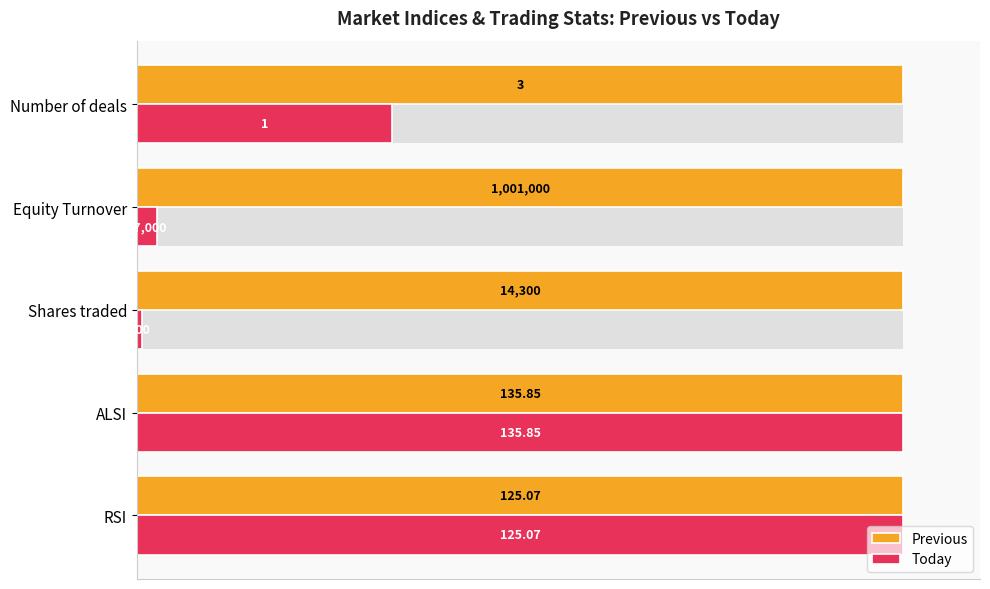

What are all the series names shown in the legend?

Previous, Today